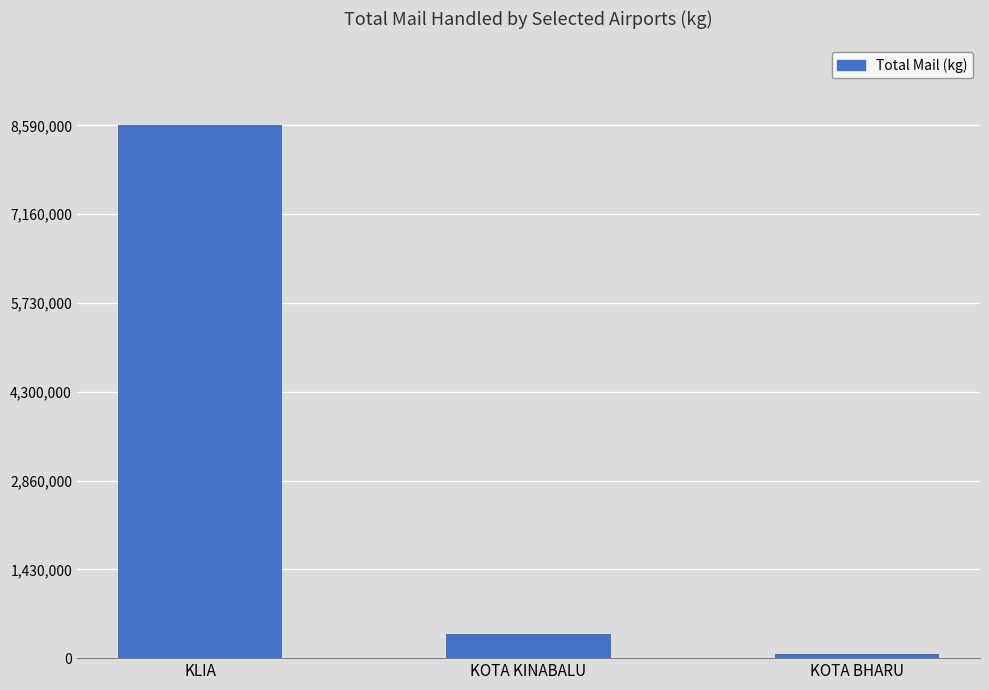

Are the bars grouped side by side (vs. stacked)?

No